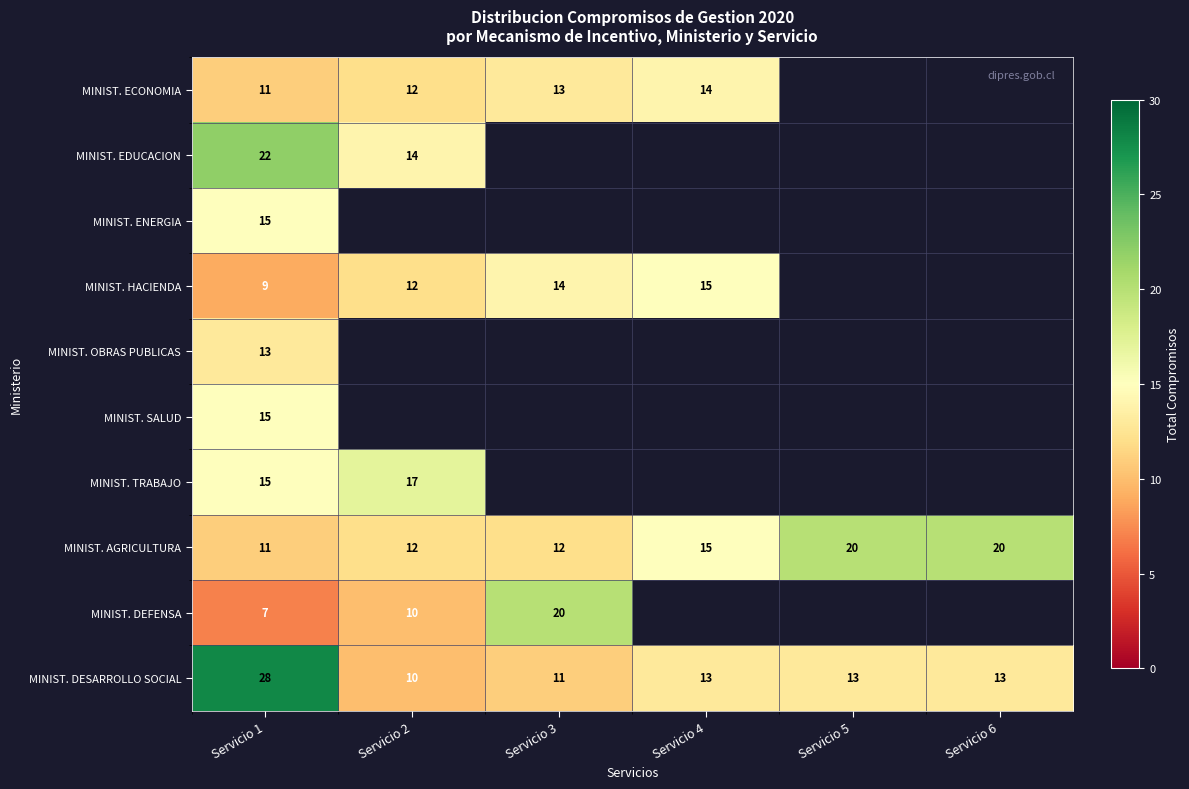

What is the minimum value for MINIST. DESARROLLO SOCIAL?

10